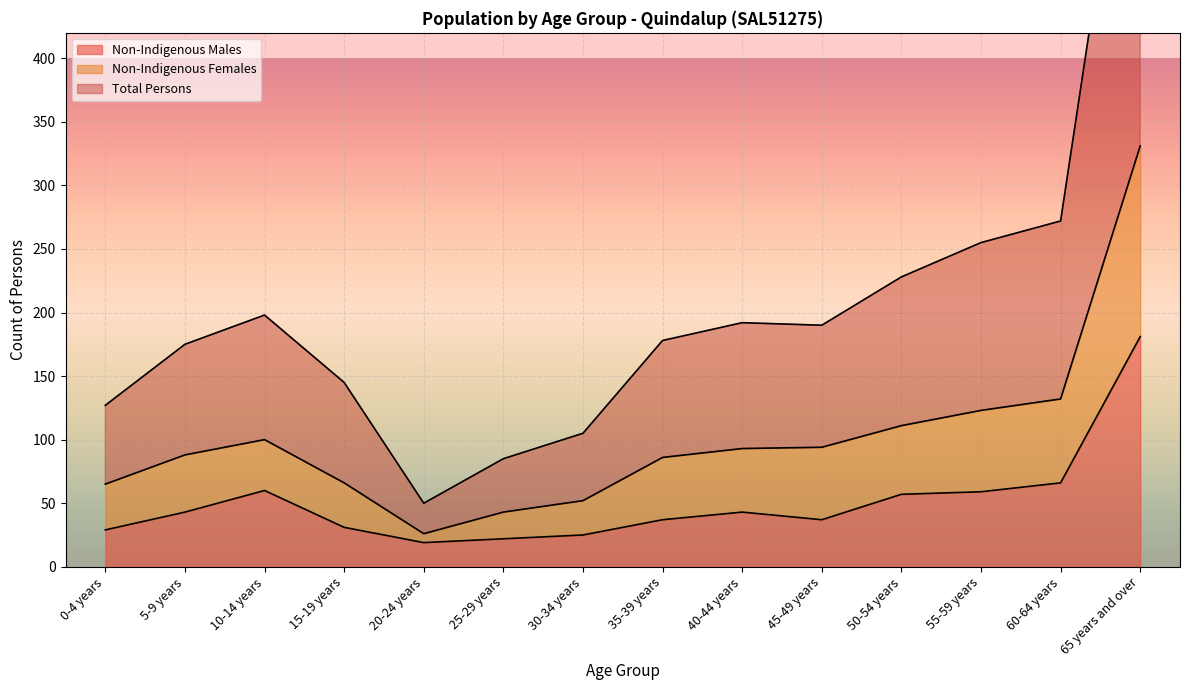

How many distinct data groups are displayed?

3